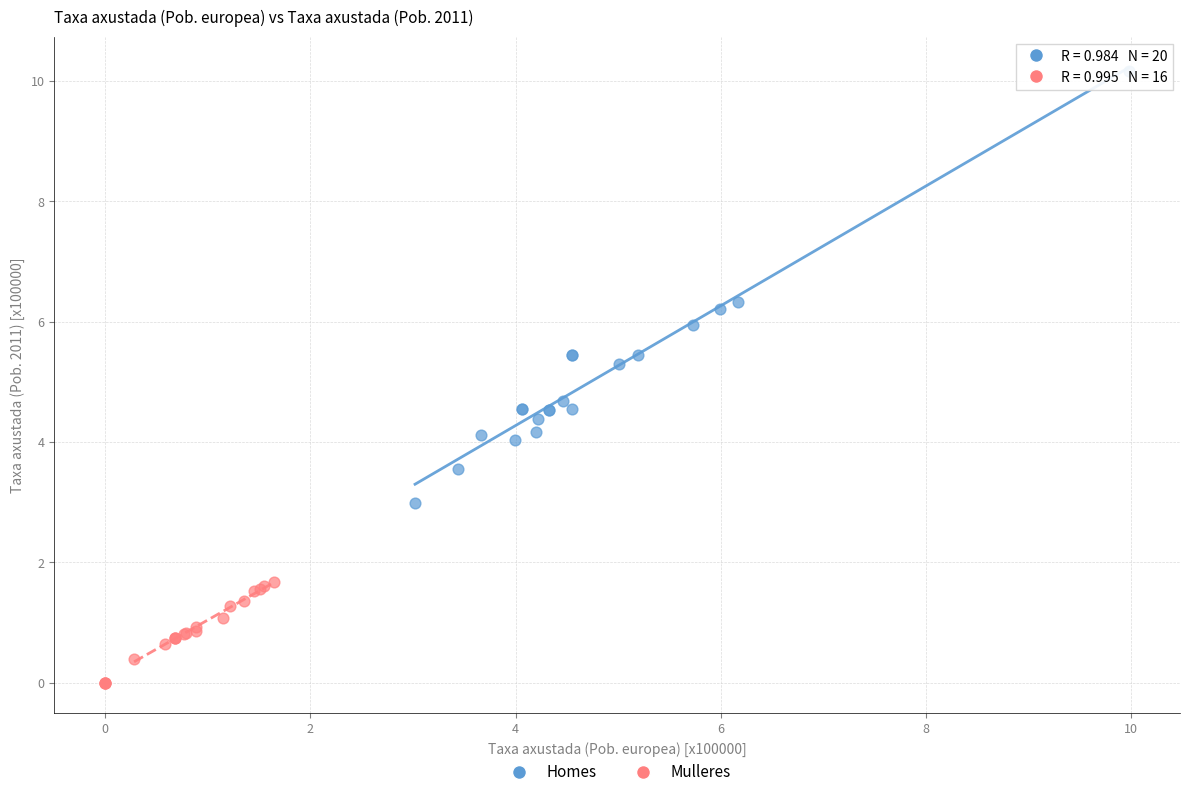

Which series has the widest spread of Y values?

Homes